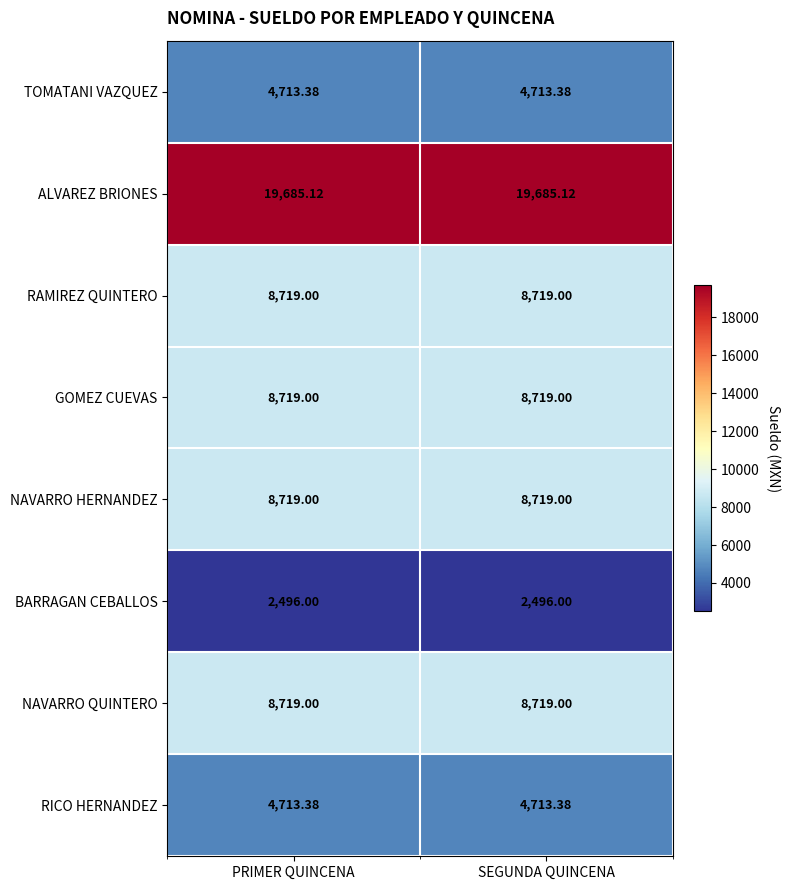

Which series has the largest total across all categories?

ALVAREZ BRIONES